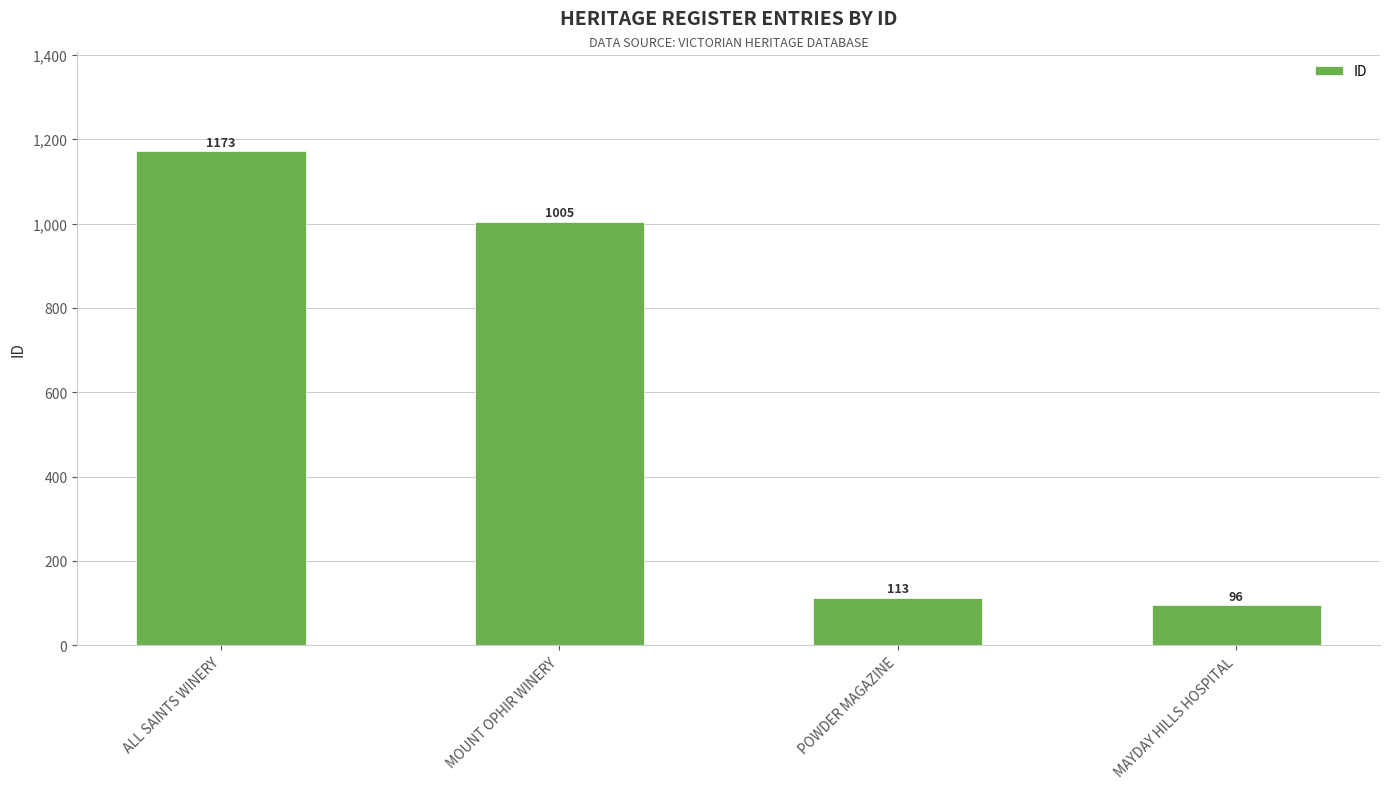

Is it true that the value at POWDER MAGAZINE is 113?

True